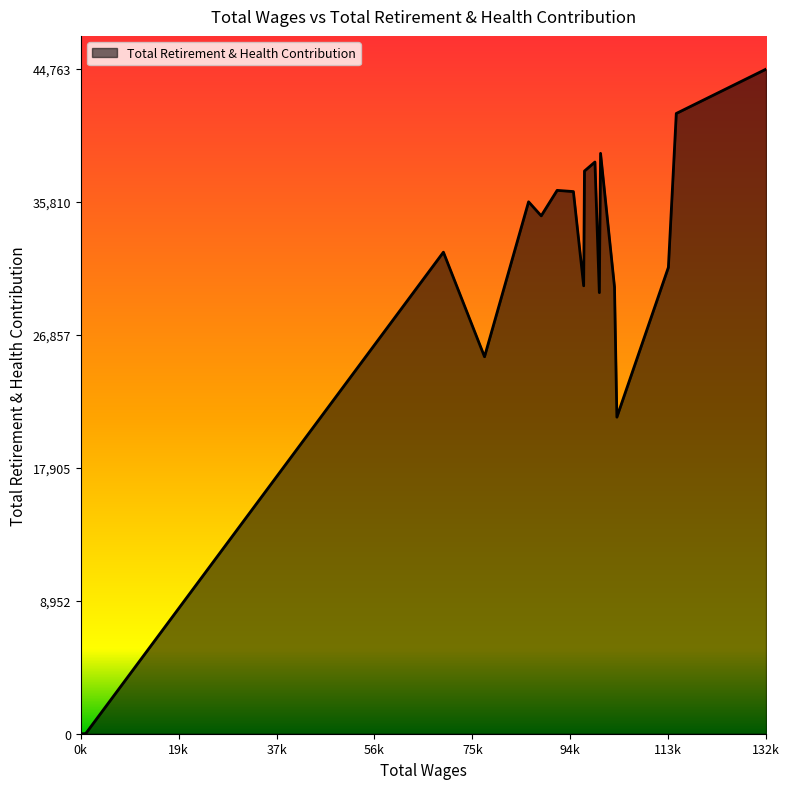

What is the maximum value shown in the chart?

44763